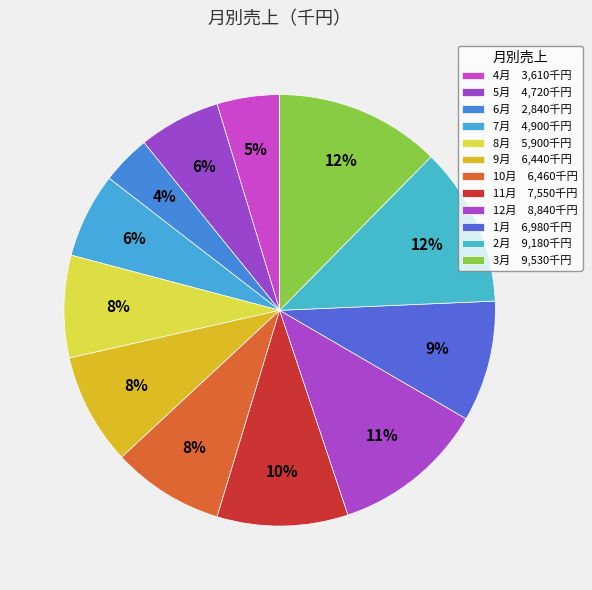

What is the ratio of the value at 3月 to the value at 11月?

1.3